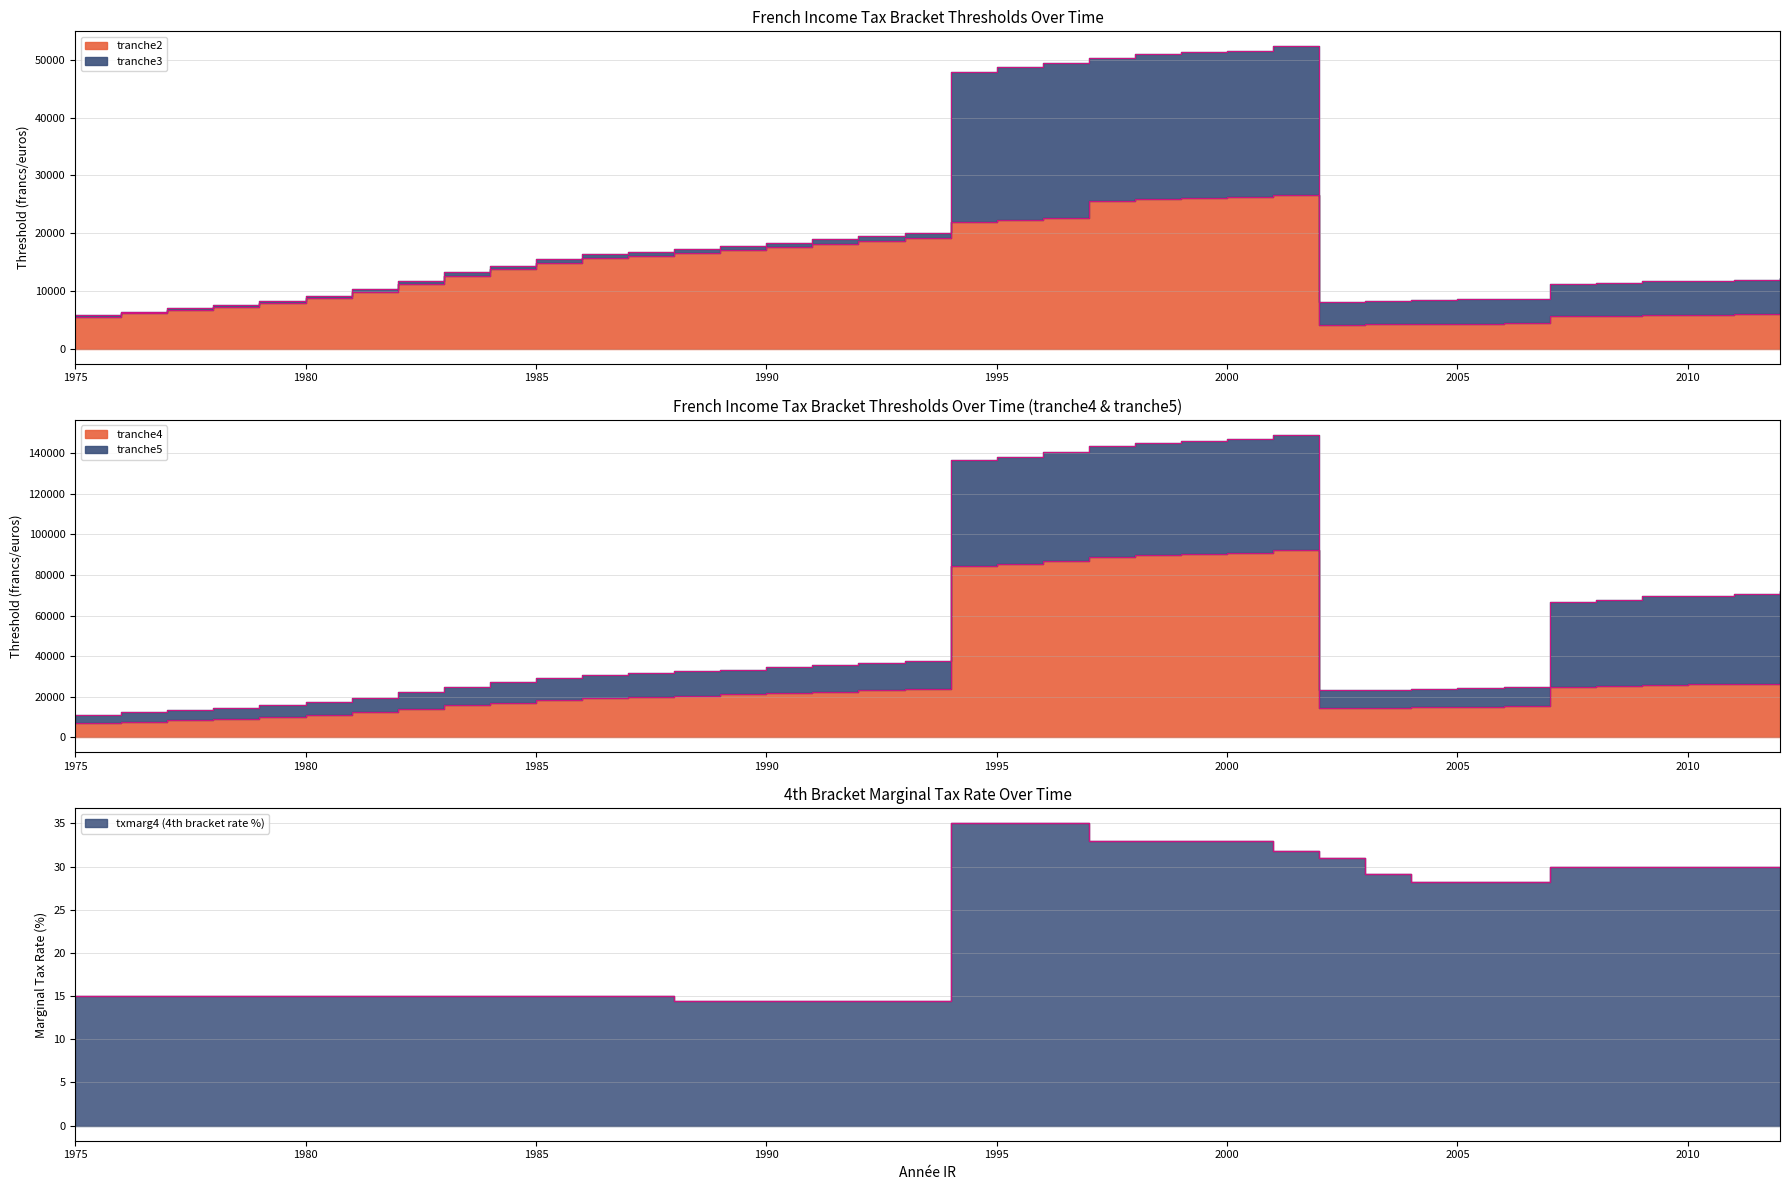

True or false: tranche5 and txmarg4 cross at least once.

False